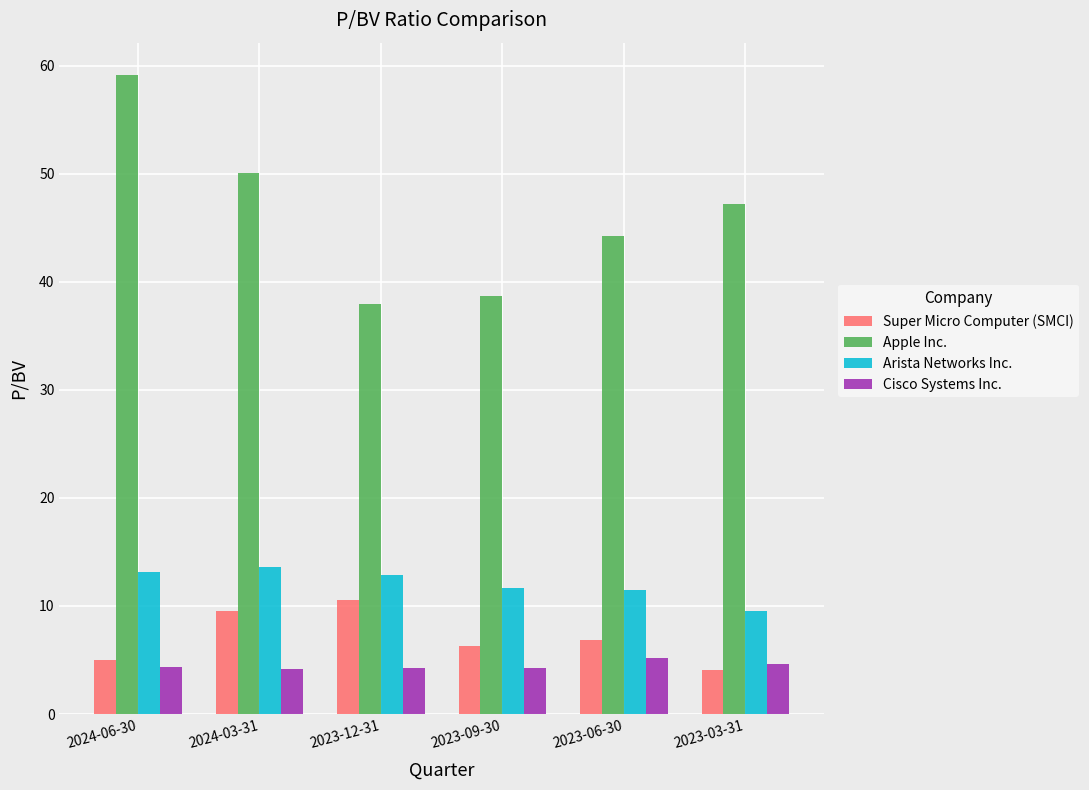

List the labels in order of Super Micro Computer (SMCI) value, smallest first.

2023-03-31, 2024-06-30, 2023-09-30, 2023-06-30, 2024-03-31, 2023-12-31